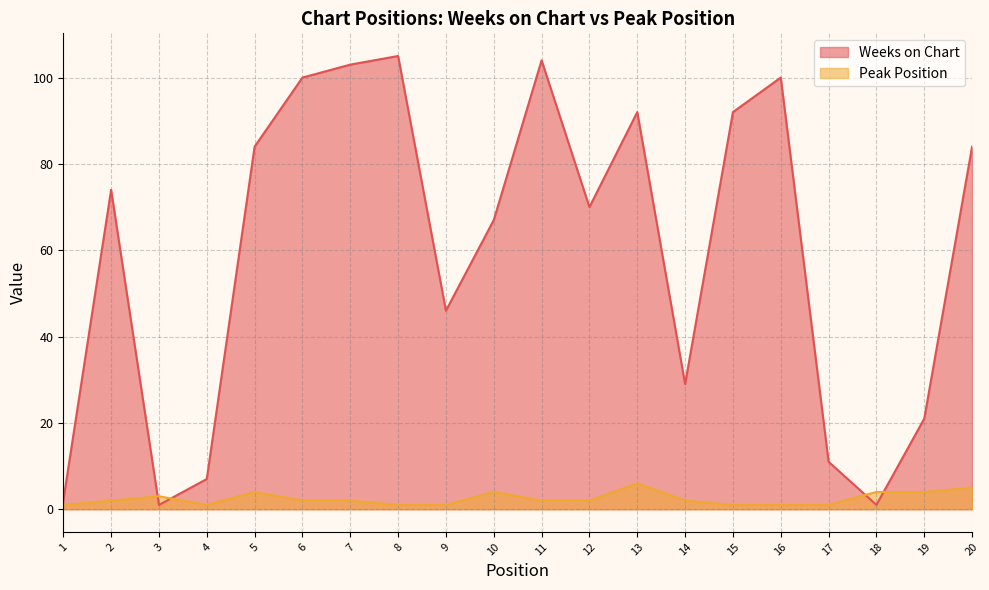

How many lines are shown in the chart?

2